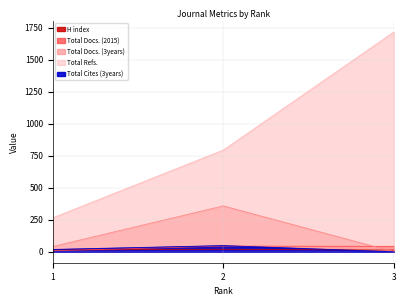

Reading left to right, extract all data points from this chart.

H index: 14	19	13
Total Docs. (2015): 8	44	42
Total Docs. (3years): 41	358	0
Total Refs.: 265	794	1716
Total Cites (3years): 18	48	0